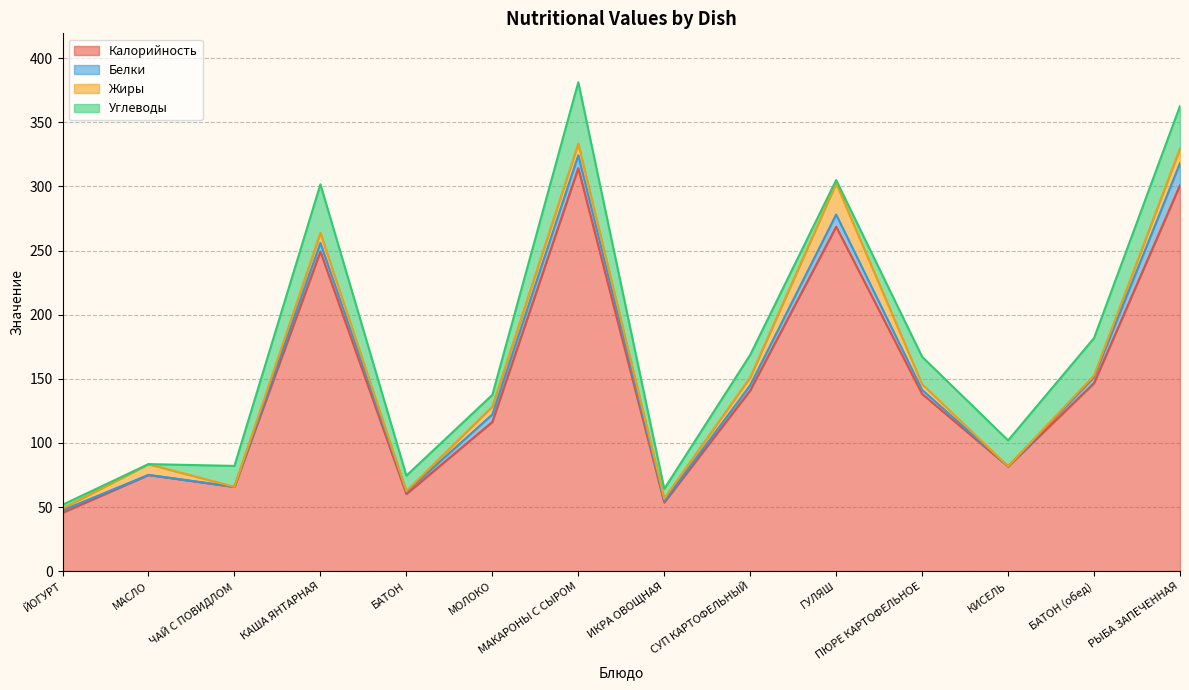

In Жиры, how many points are lower than both neighbors (excluding endpoints)?

4